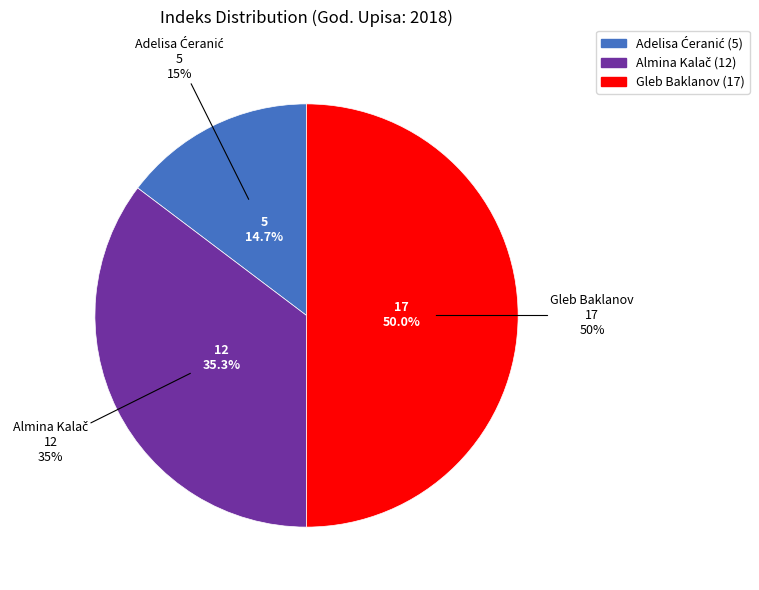

To the nearest percent, what is the difference between the largest and smallest slice percentages?

35%